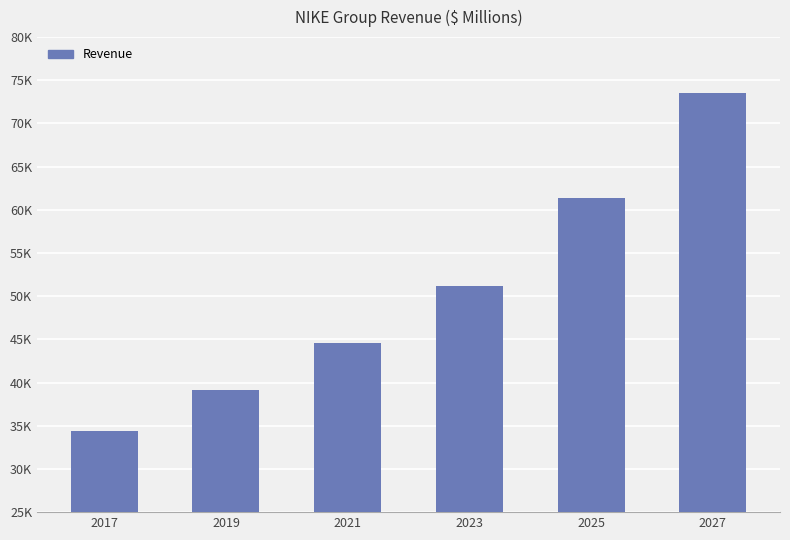

List the labels in order of value, largest first.

2027, 2025, 2023, 2021, 2019, 2017